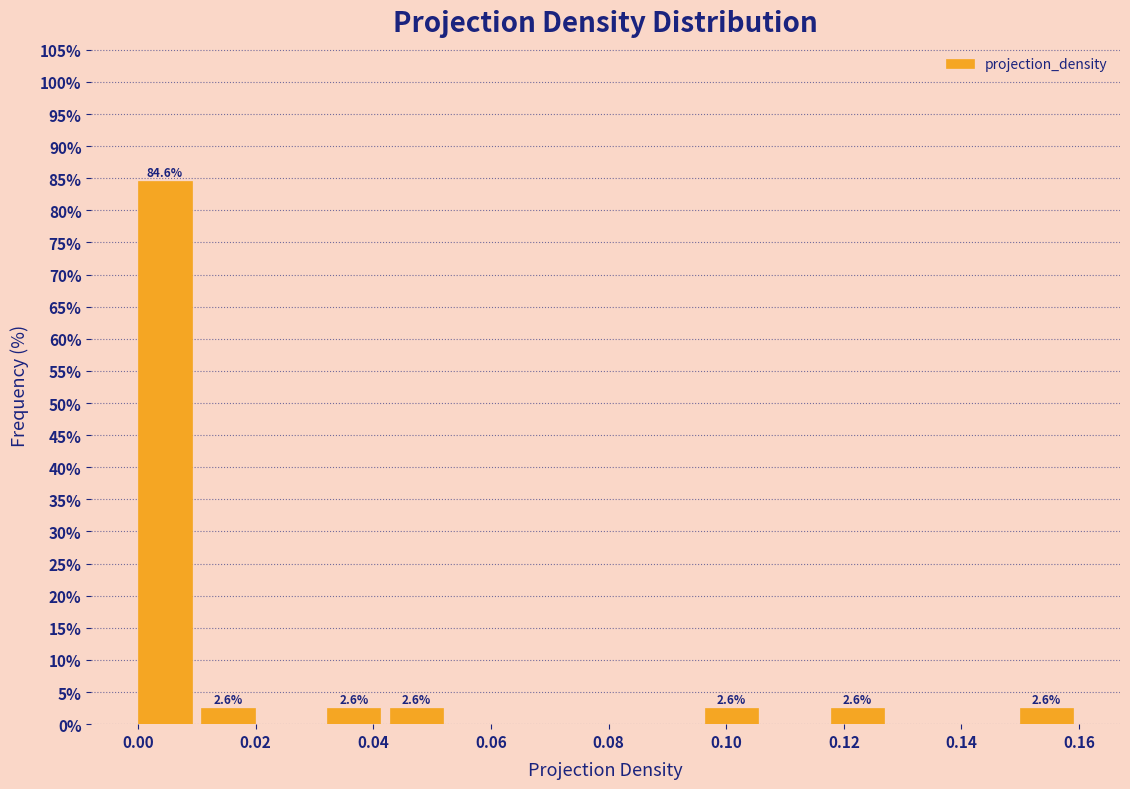

Over which range of the x-axis is the bar tallest?

0.000 to 0.010